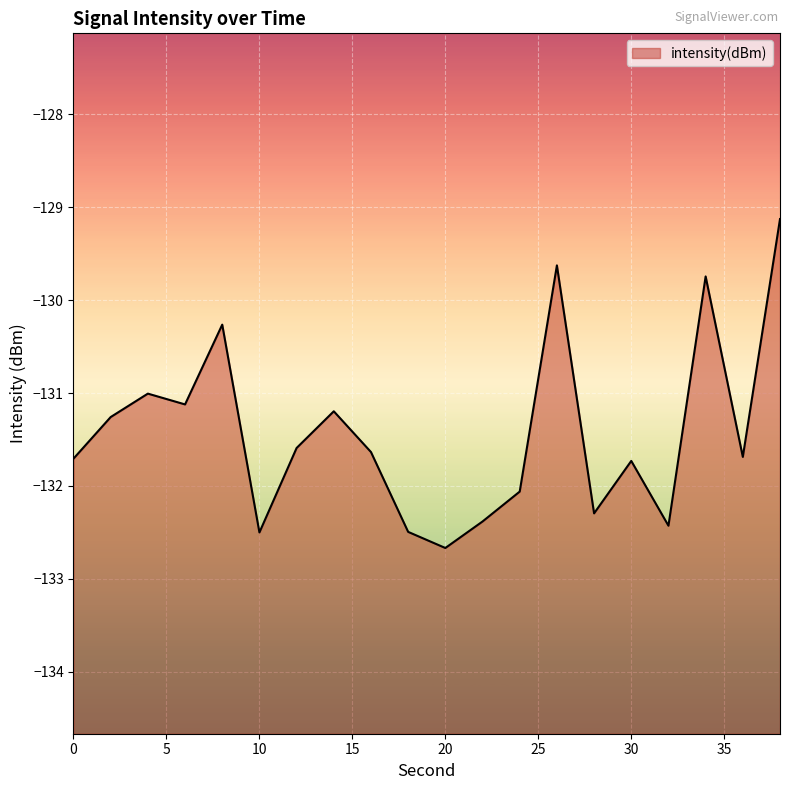

Reading left to right, extract all data points from this chart.

-131.7	-131.3	-131.0	-131.1	-130.3	-132.5	-131.6	-131.2	-131.6	-132.5	-132.7	-132.4	-132.1	-129.6	-132.3	-131.7	-132.4	-129.7	-131.7	-129.1